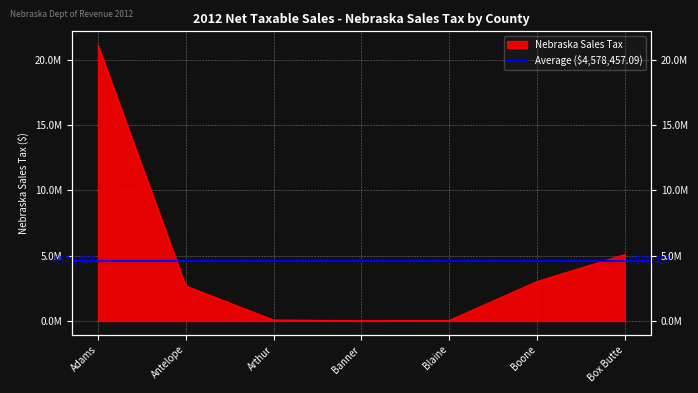

What is the value of the 4th point from the left?

17647.7